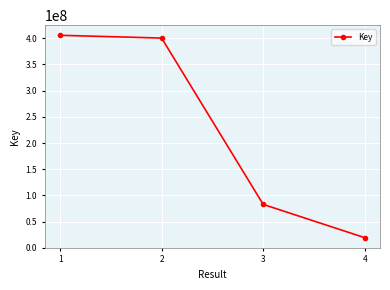

How many series are shown in this chart?

1